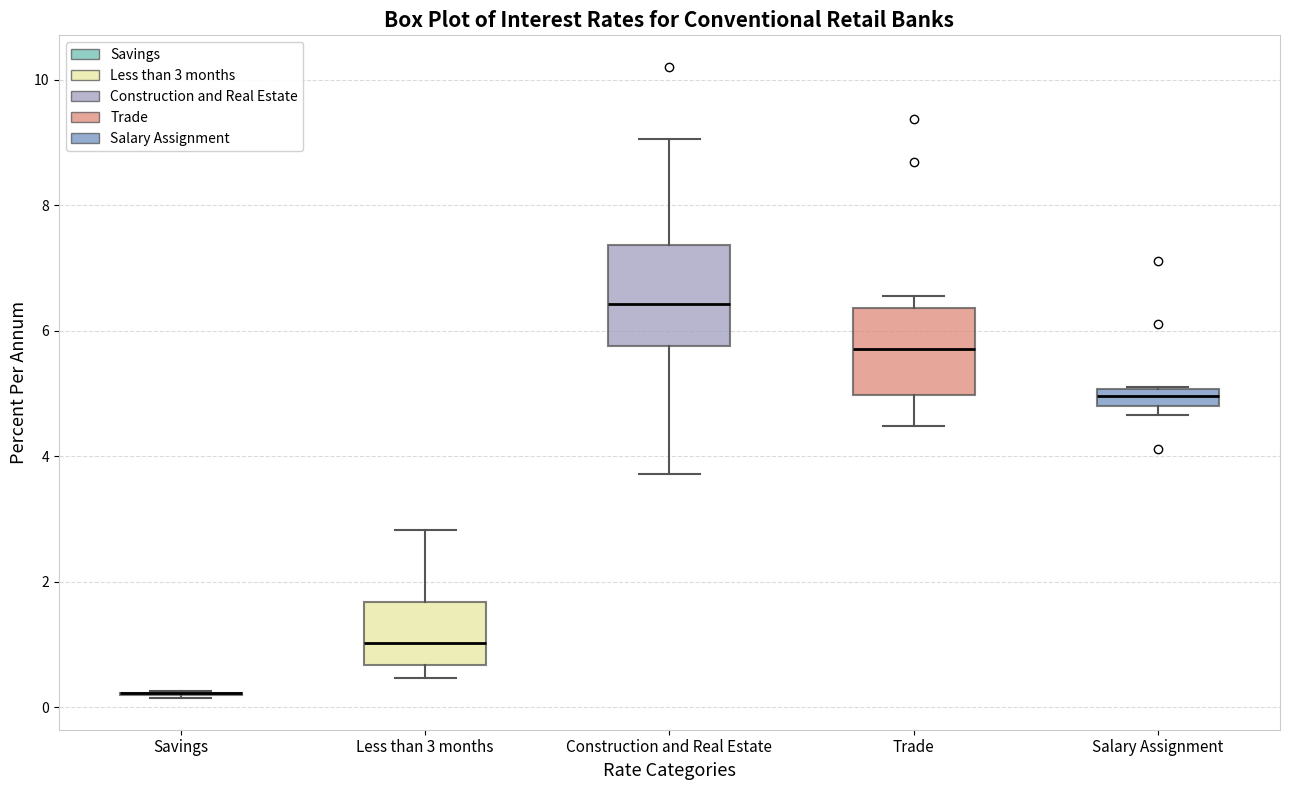

Comparing the boxes themselves (not the whiskers), which one is the tallest?

Construction and Real Estate